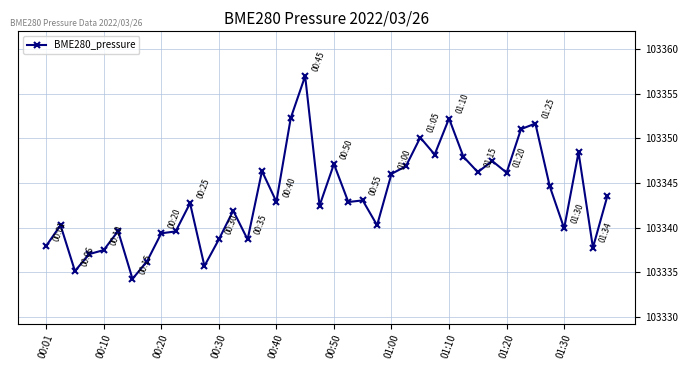

What is the value of the 7th point from the left?

103334.3